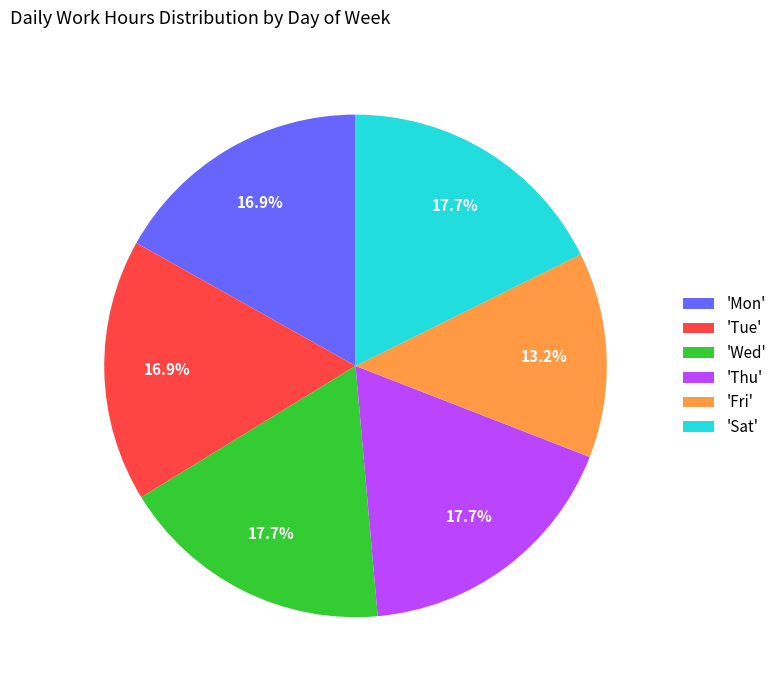

Which slice is the smallest?

'Fri'